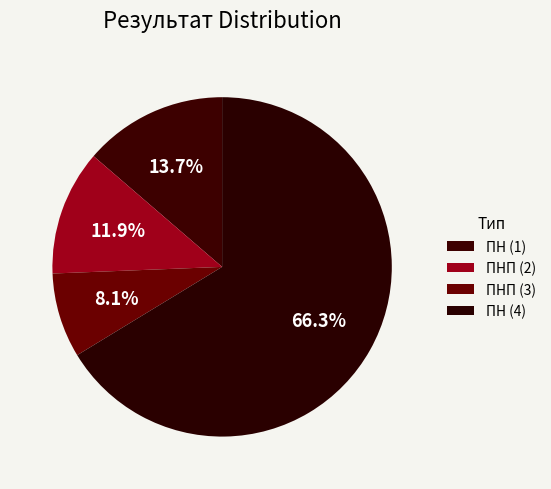

Which category has the smallest portion of the pie?

ПНП (3)